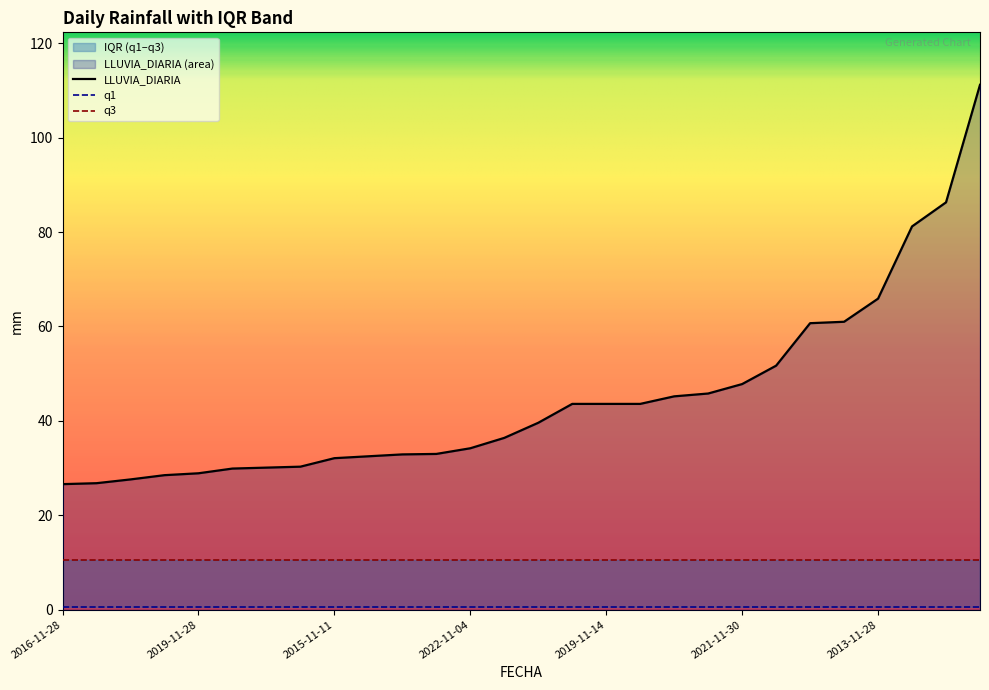

True or false: q1 and LLUVIA_DIARIA cross at least once.

False